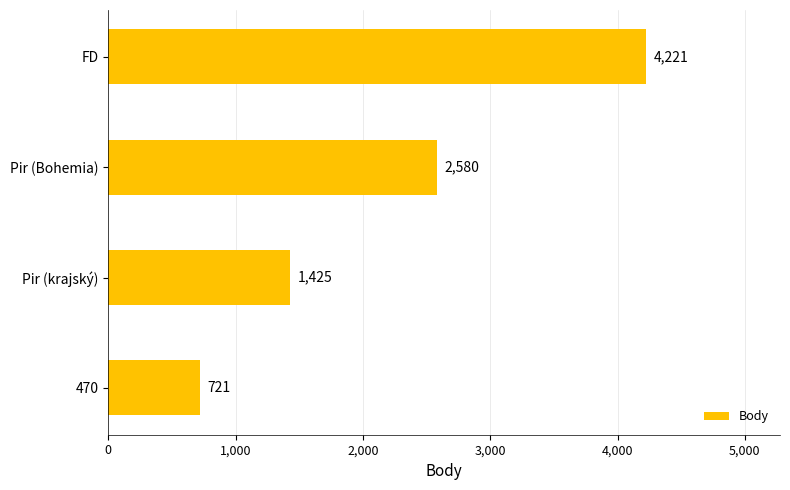

Where is the data nearest to the value 2471?

Pir (Bohemia)